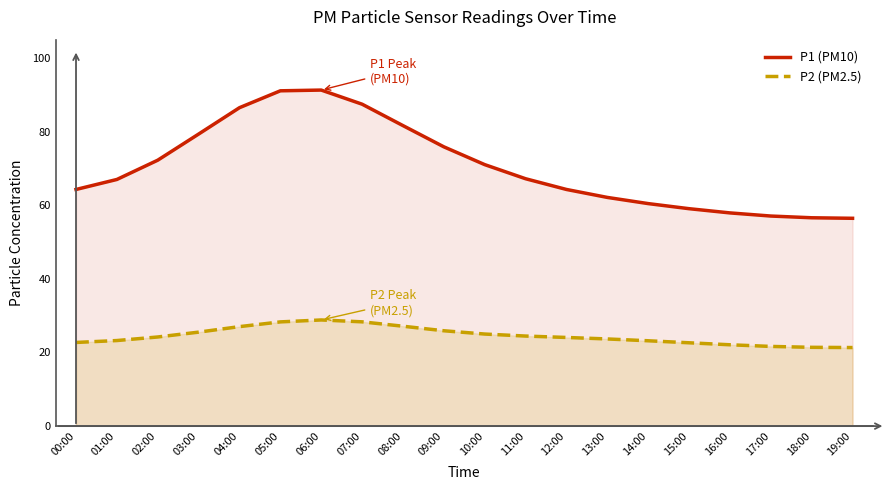

What is the average value of the P1 (PM10) series?

70.4